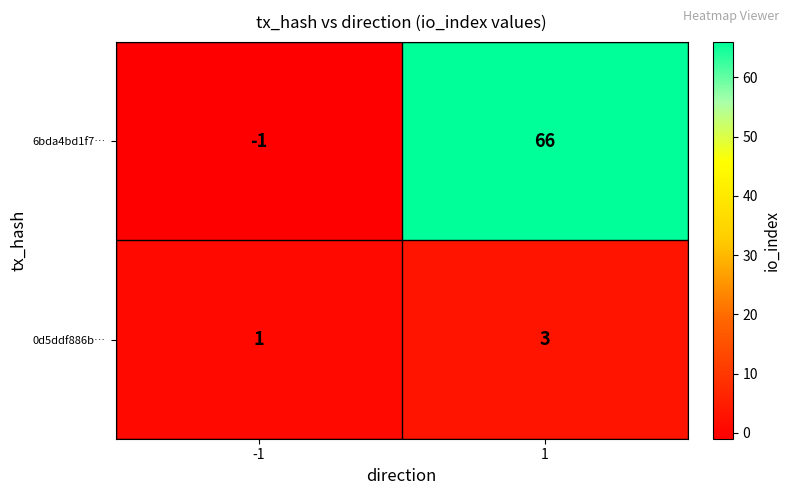

Between -1 and 1, which series saw the biggest shift?

6bda4bd1f7…